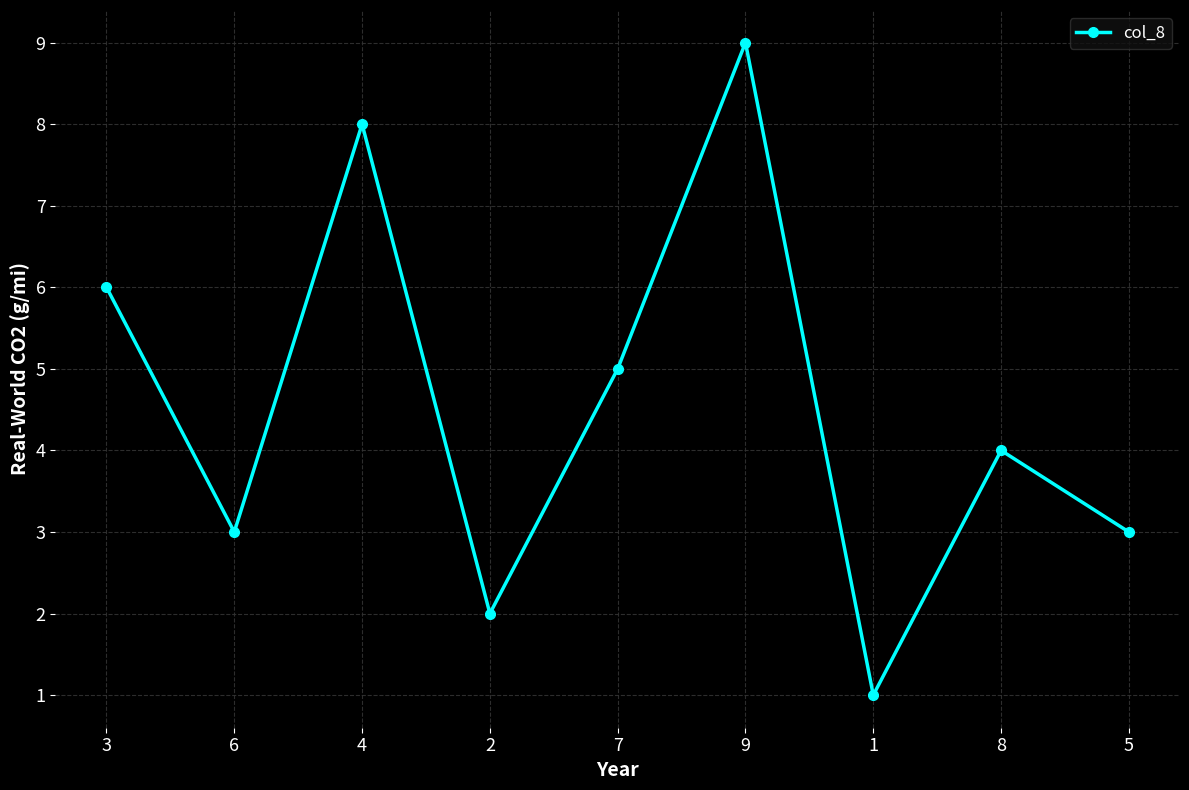

Reading left to right, transcribe all the data shown in this chart.

6	3	8	2	5	9	1	4	3